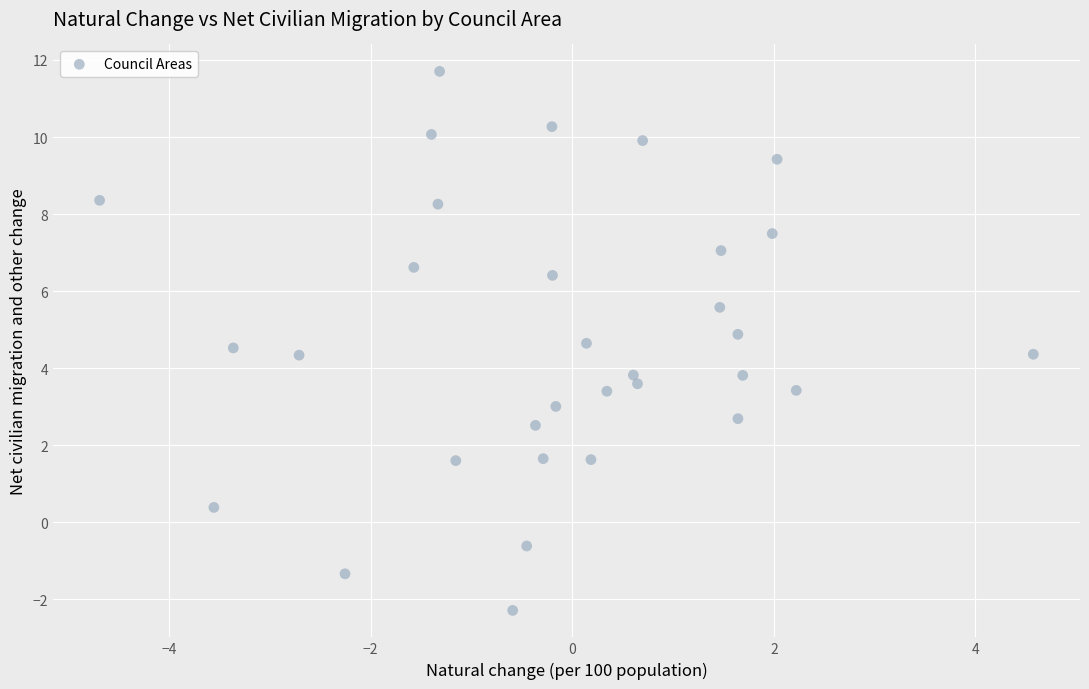

What is the range of X values (max minus min)?

9.3